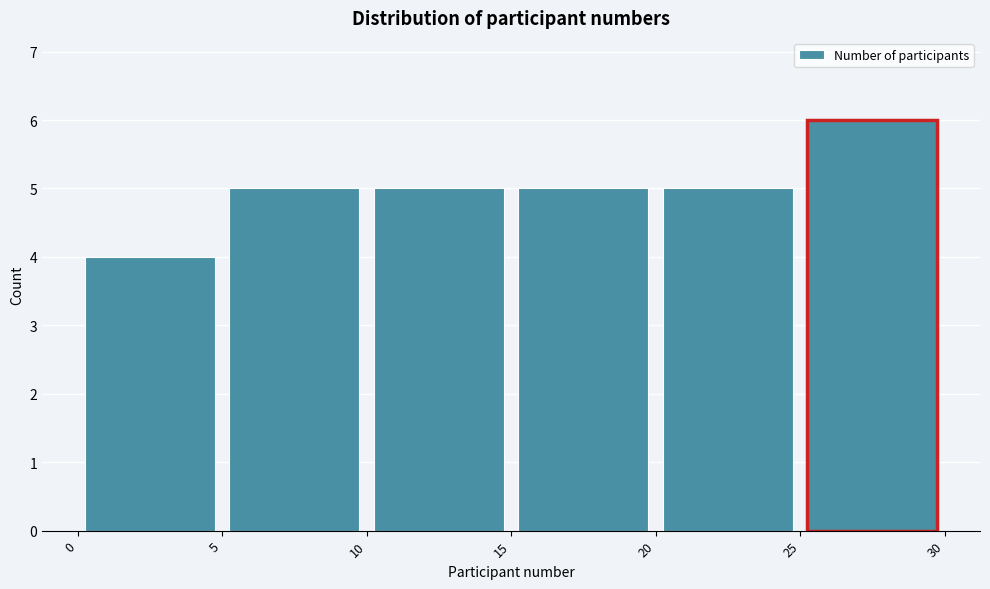

Reading left to right, transcribe this chart: for each bar, give the range it covers on the x-axis and its height. The values are not printed on the chart, so give them approximately, as read against the axis.

0 to 5: 4
5 to 10: 5
10 to 15: 5
15 to 20: 5
20 to 25: 5
25 to 30: 6